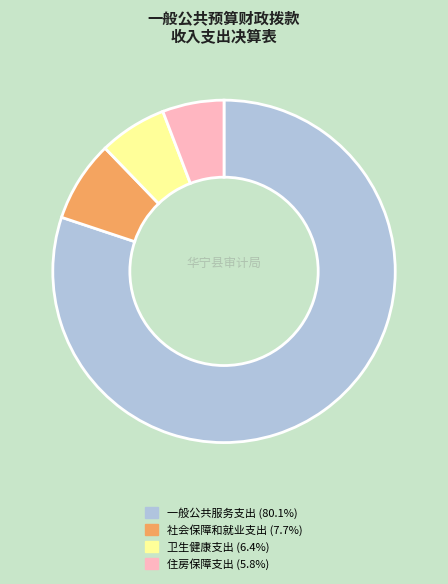

Do 卫生健康支出 (6.4%) and 社会保障和就业支出 (7.7%) together represent more than half of the pie?

No